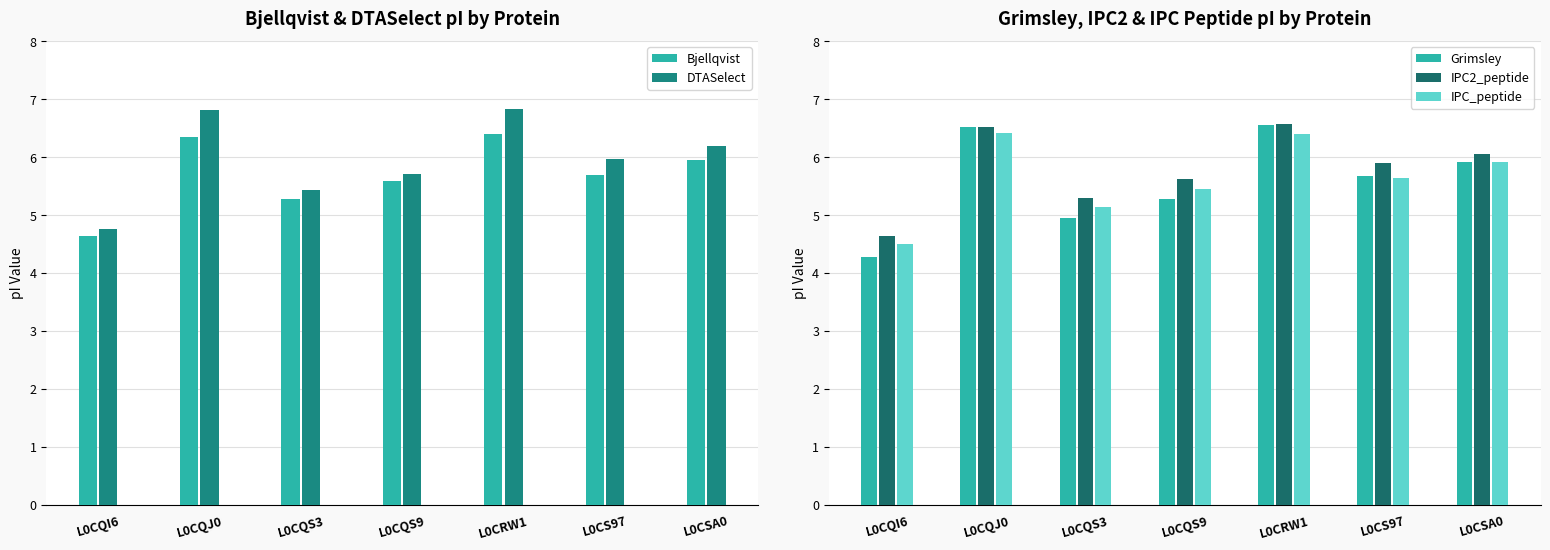

What is the sum of all DTASelect values?

41.7